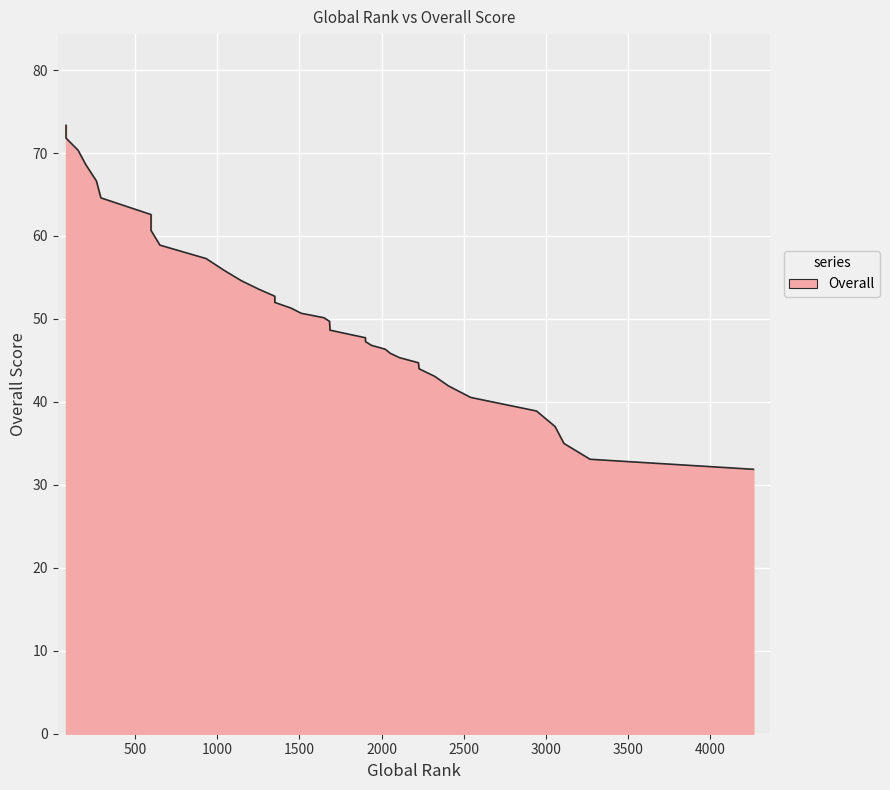

Read the value at 2224.

44.7